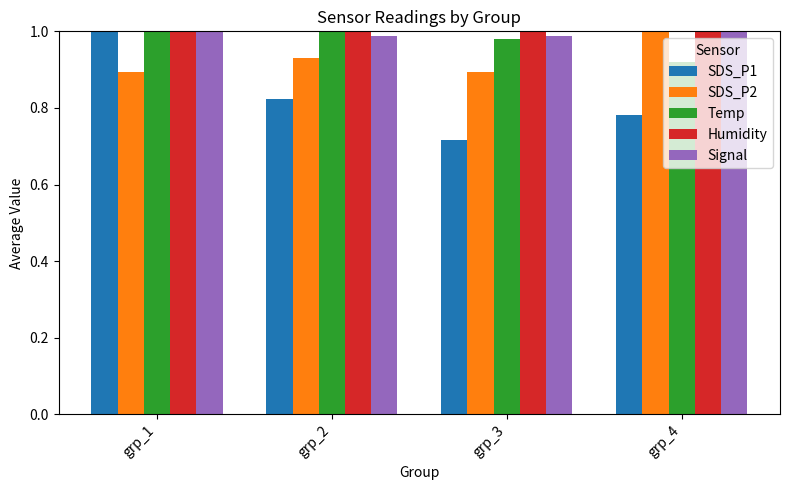

Which series has the widest spread of values?

SDS_P1